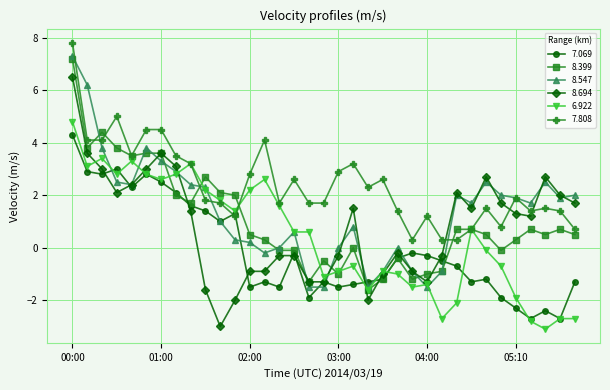

How many distinct data groups are displayed?

6